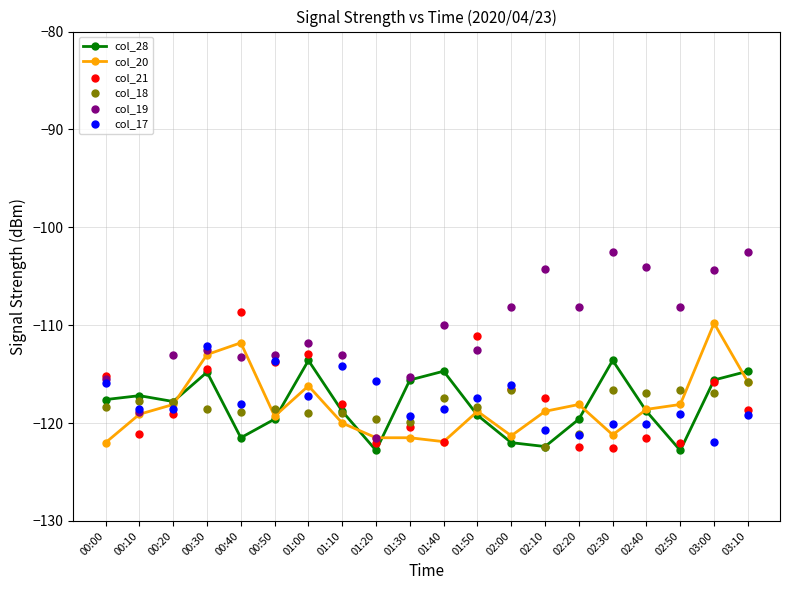

At how many categories does at least one series exceed -117?

19